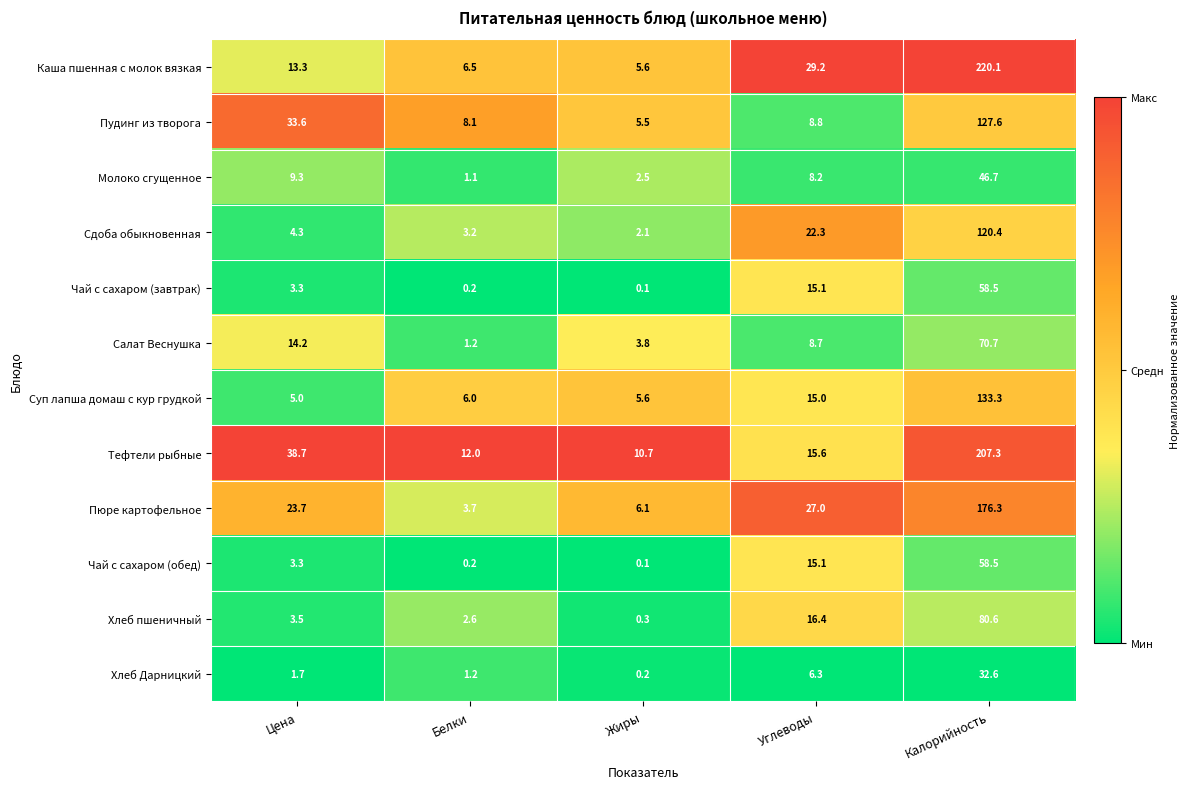

What is the sum of the Пудинг из творога values at Жиры and Цена?

39.1